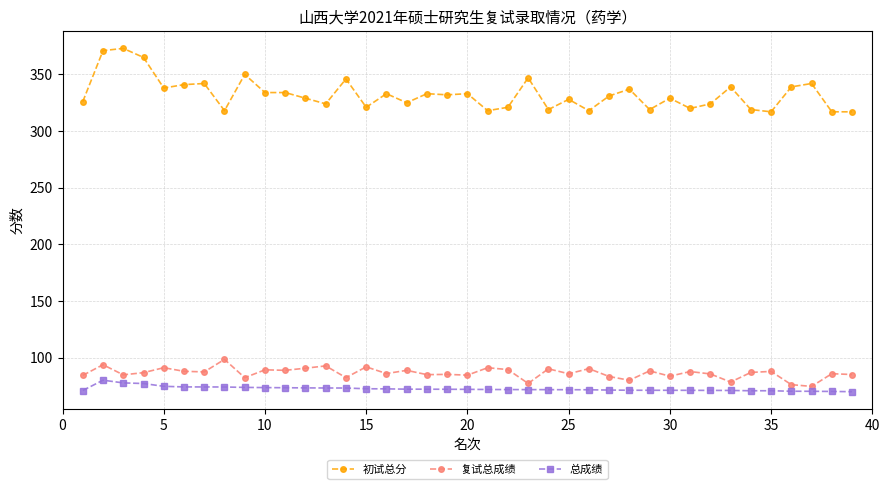

Rank the series by their maximum value, from lowest to highest.

总成绩, 复试总成绩, 初试总分